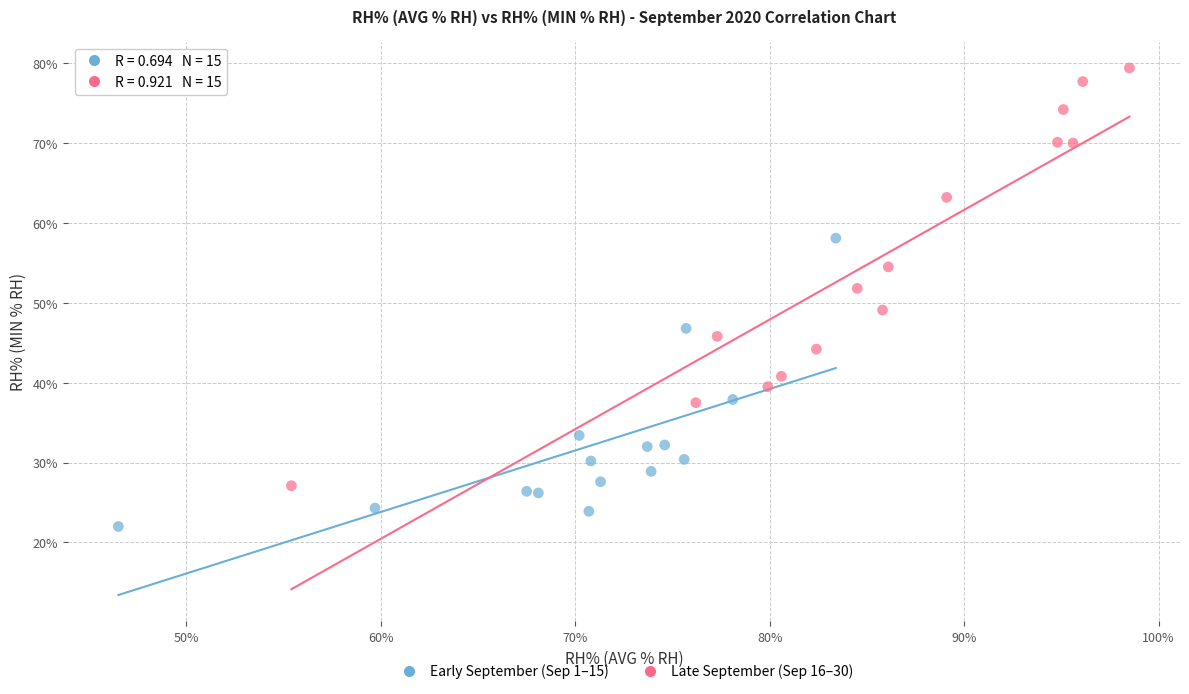

Which series contains the lowest Y value?

Early September (Sep 1–15)